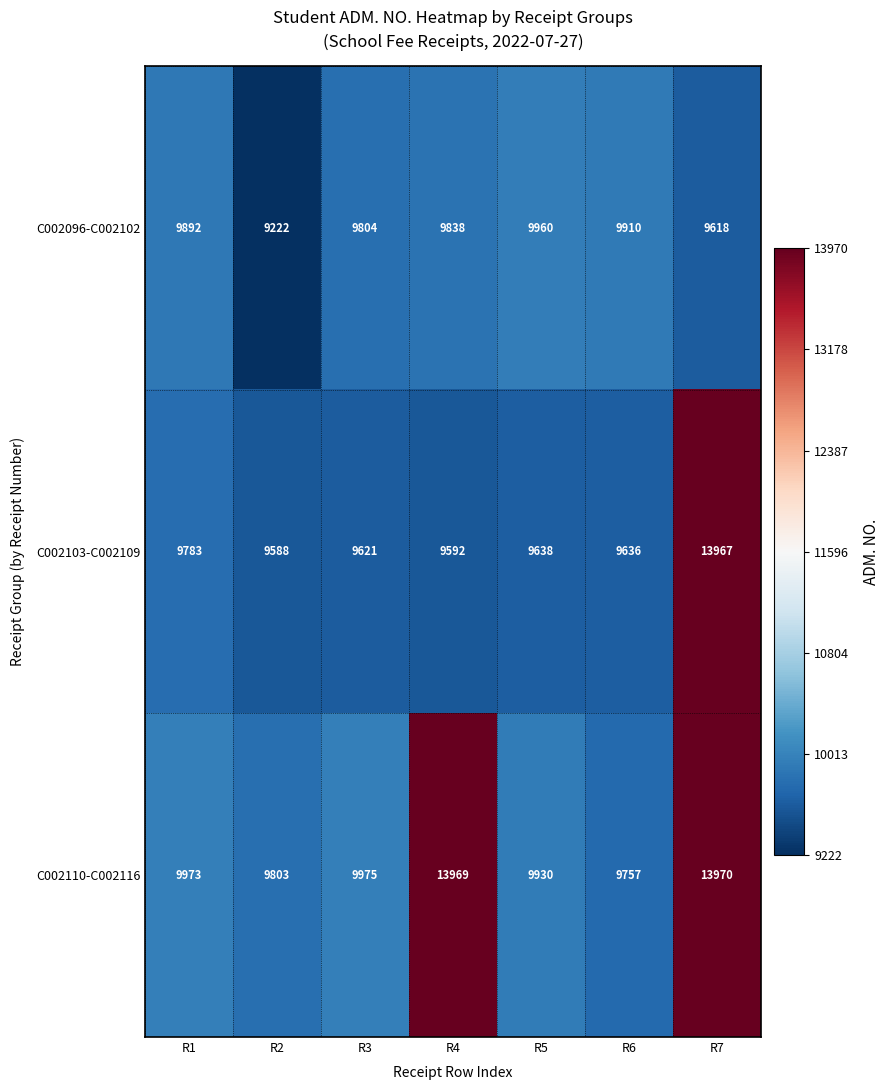

The C002110-C002116 series shows 22418 at R7. True or false?

False